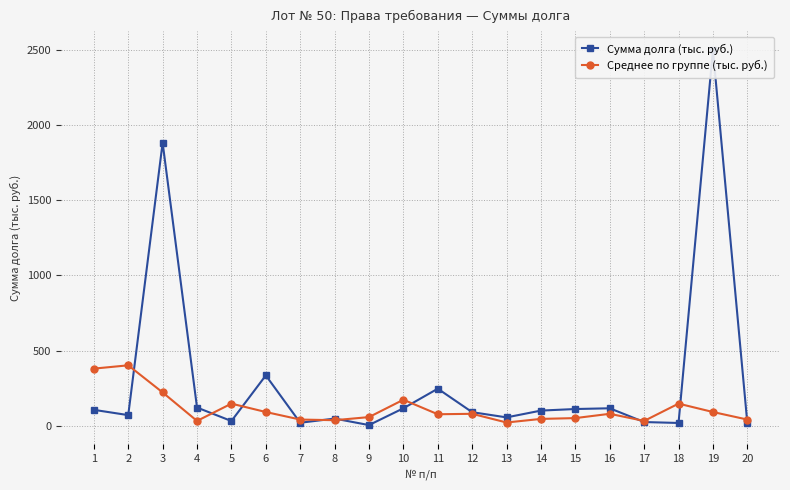

At which category does the chart reach its minimum across all series?

9